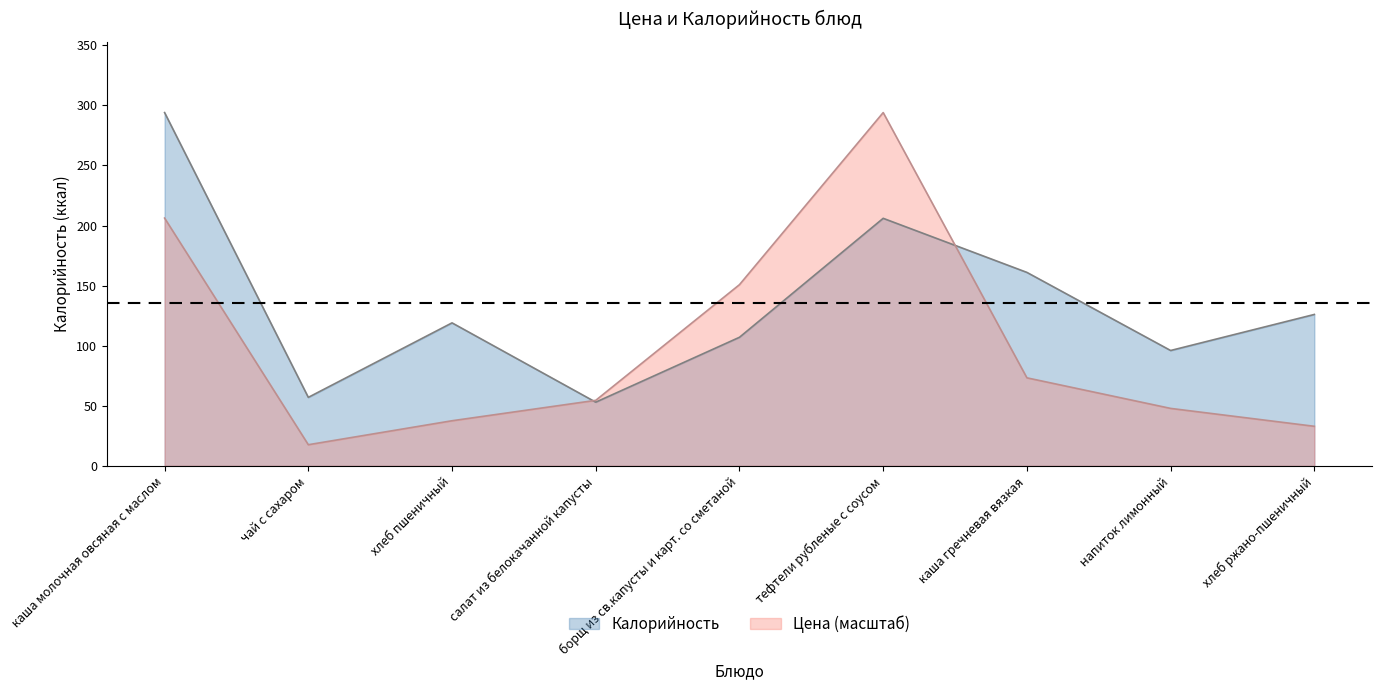

What is the sum of the Цена values at напиток лимонный and салат из белокачанной капусты?

102.4